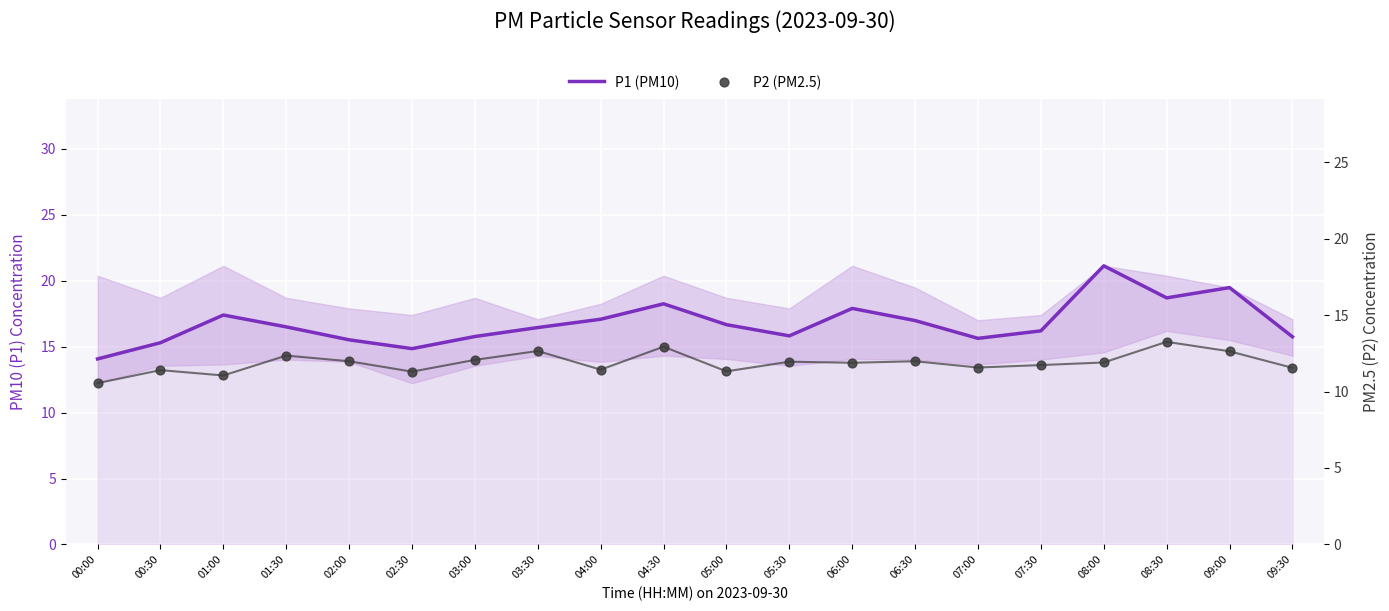

What are all the series names shown in the legend?

P1 (PM10), P2 (PM2.5)